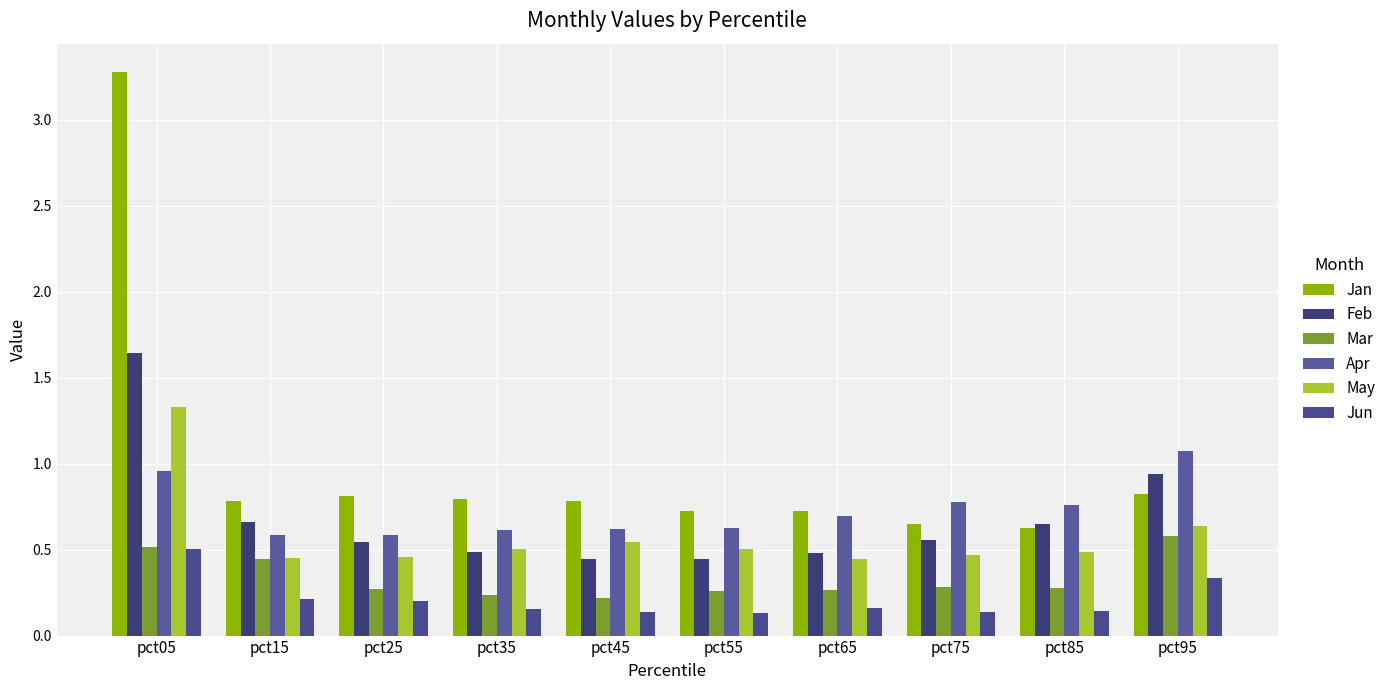

Which series has the largest total across all categories?

Jan